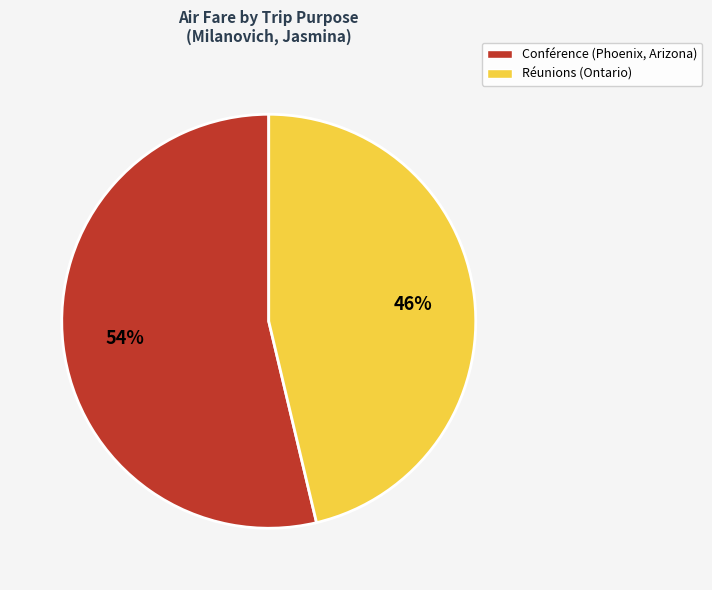

The Conférence (Phoenix, Arizona) slice represents 39% of the pie. True or false?

False